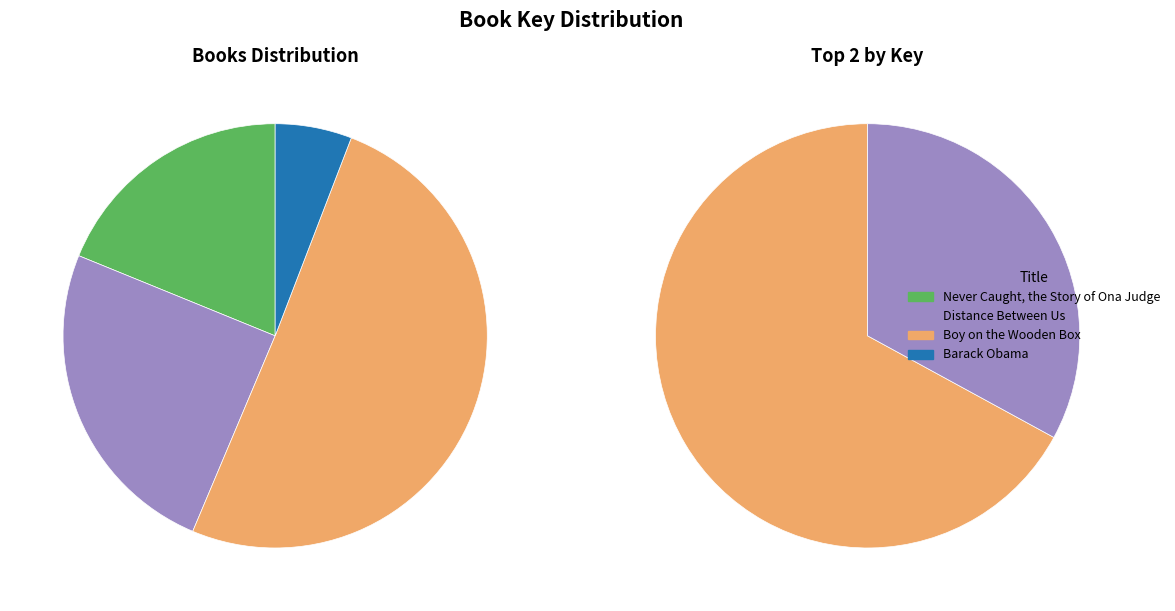

Combined, do Barack Obama and Never Caught, the Story of Ona Judge account for over 50%?

No